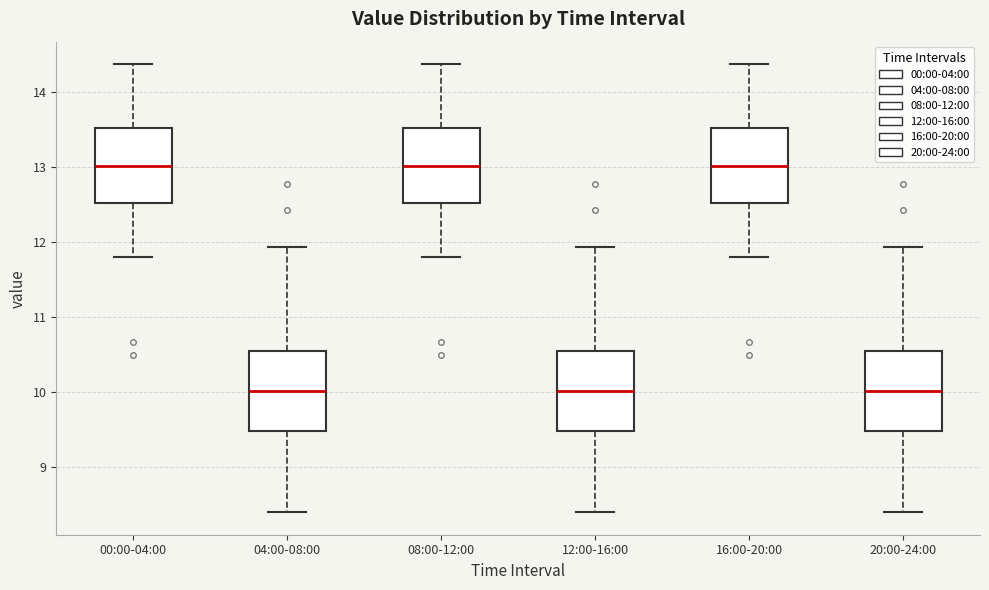

Where is the upper edge of the box for 08:00-12:00 on the y-axis? The values are not printed on the chart, so give them approximately, as read against the axis.

13.5